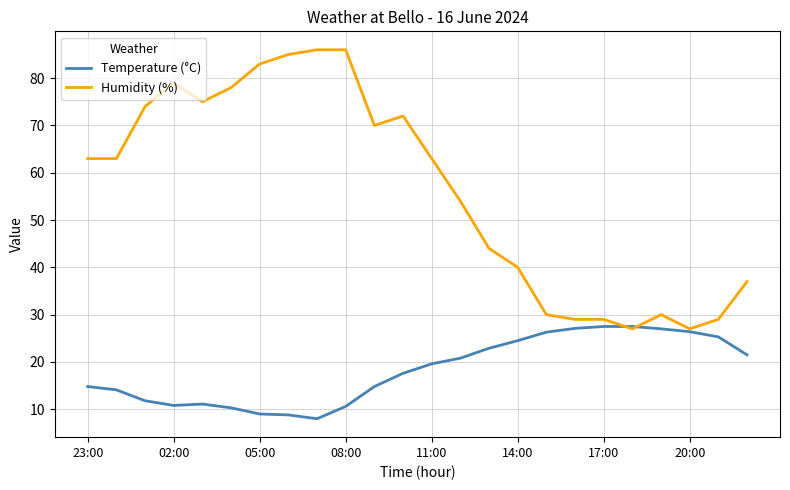

What is the maximum value for Temperature (°C)?

27.5